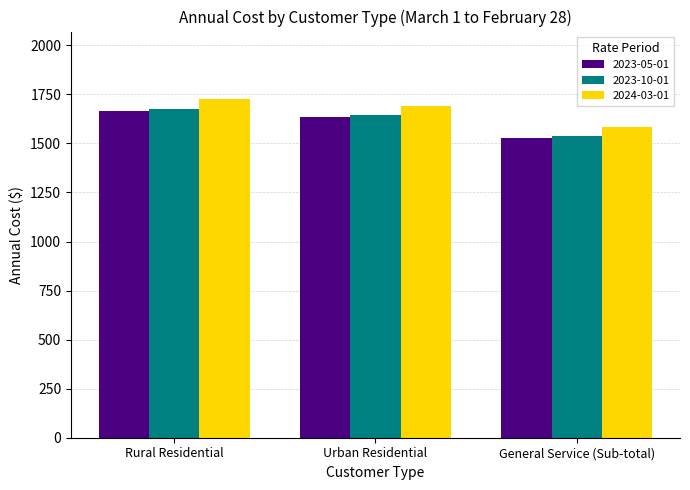

Is it true that 2023-10-01 equals 2727.0 at General Service (Sub-total)?

False